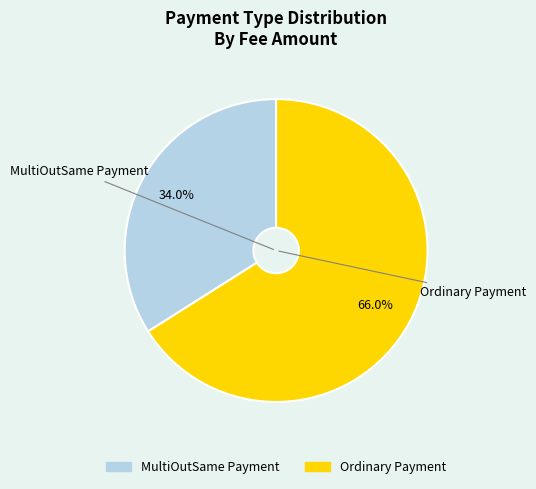

Does any single category account for the majority?

Yes